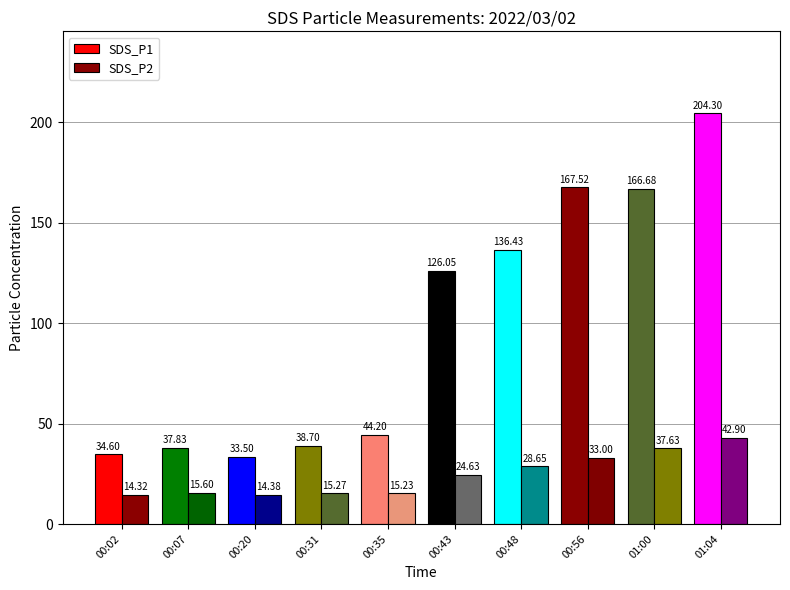

Reading left to right, extract all data points from this chart.

SDS_P1: 00:02=34.6	00:07=37.8	00:20=33.5	00:31=38.7	00:35=44.2	00:43=126.0	00:48=136.4	00:56=167.5	01:00=166.7	01:04=204.3
SDS_P2: 00:02=14.3	00:07=15.6	00:20=14.4	00:31=15.3	00:35=15.2	00:43=24.6	00:48=28.6	00:56=33.0	01:00=37.6	01:04=42.9